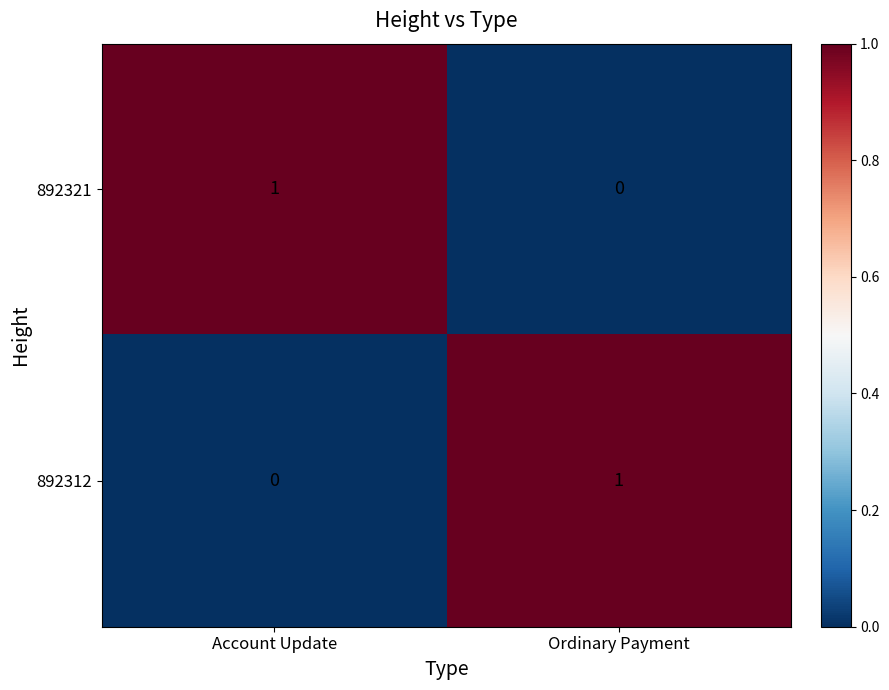

At which label is 892321 closest to 0?

Ordinary Payment